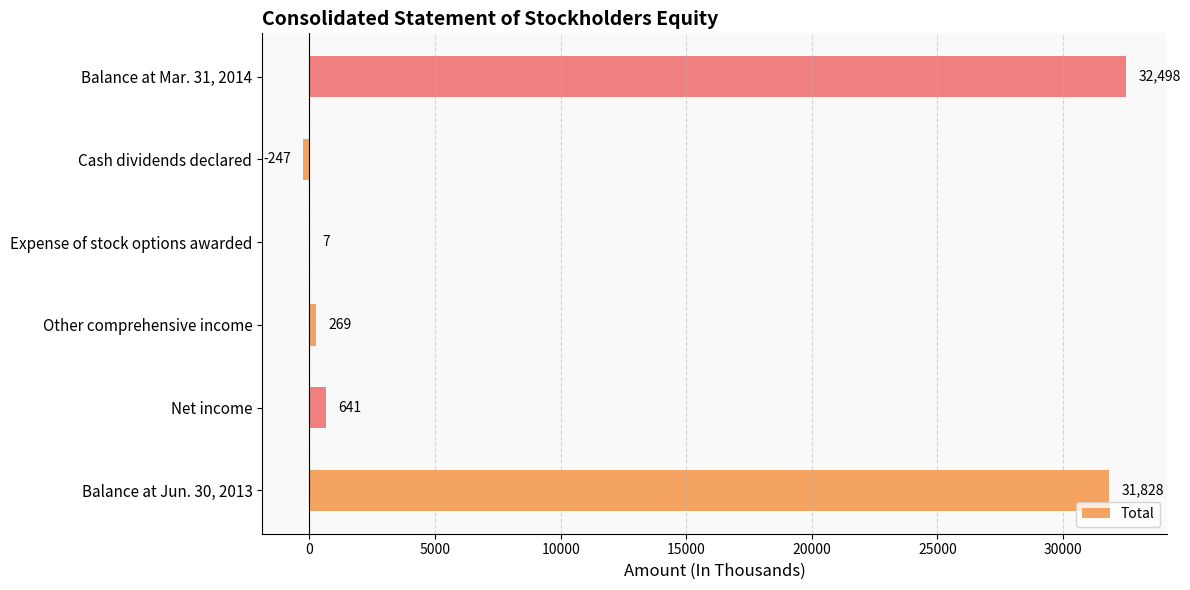

Reading bottom to top, what are all the values shown in this chart?

Balance at Jun. 30, 2013=31828	Net income=641	Other comprehensive income=269	Expense of stock options awarded=7	Cash dividends declared=-247	Balance at Mar. 31, 2014=32498